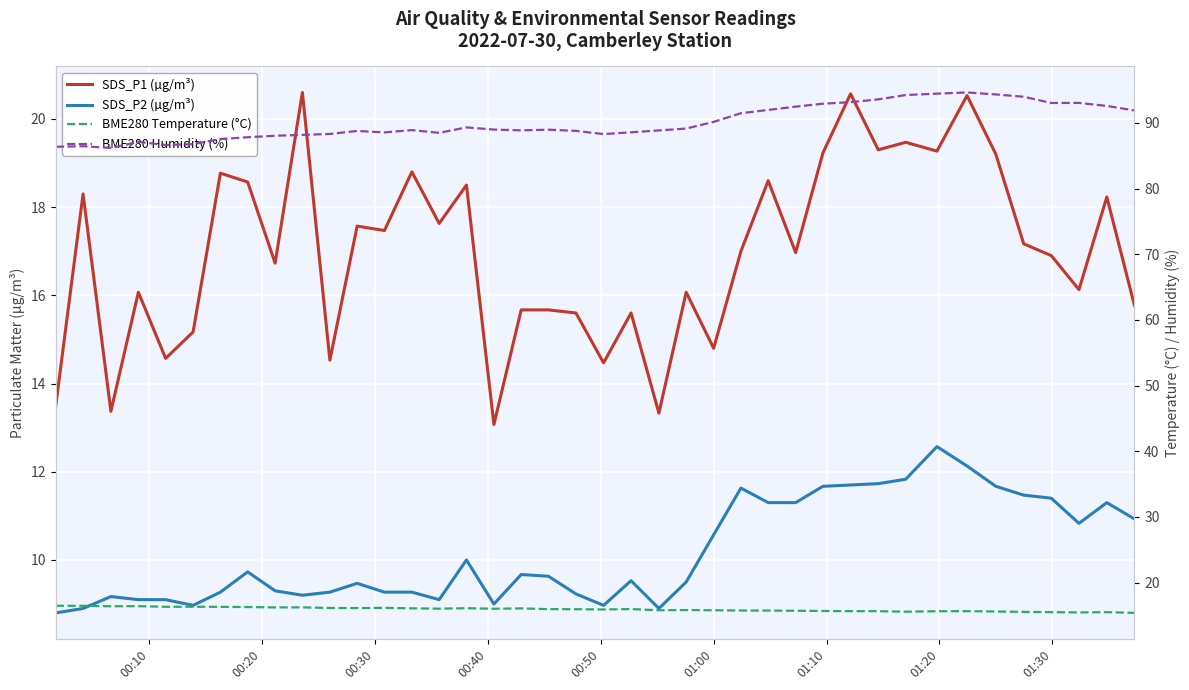

True or false: BME280 Humidity (%) has a value of 147.1 at 29.

False